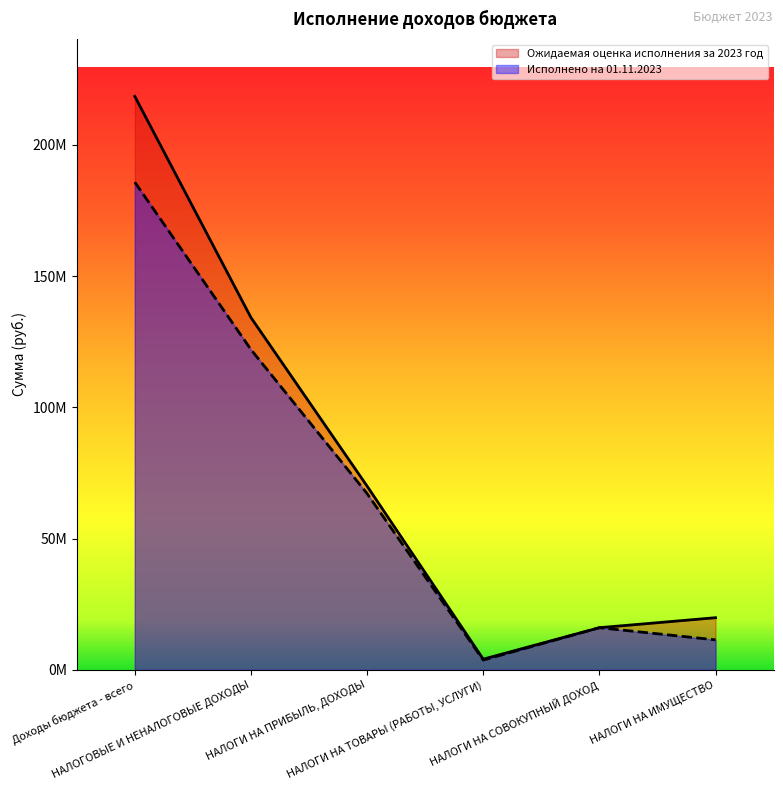

The Исполнено на 01.11.2023 series shows 214394903.1 at НАЛОГОВЫЕ И НЕНАЛОГОВЫЕ ДОХОДЫ. True or false?

False